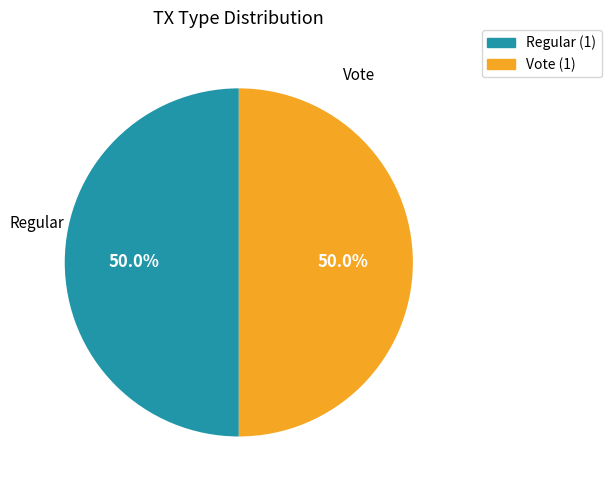

How much of the chart is everything except Regular?

50.0%